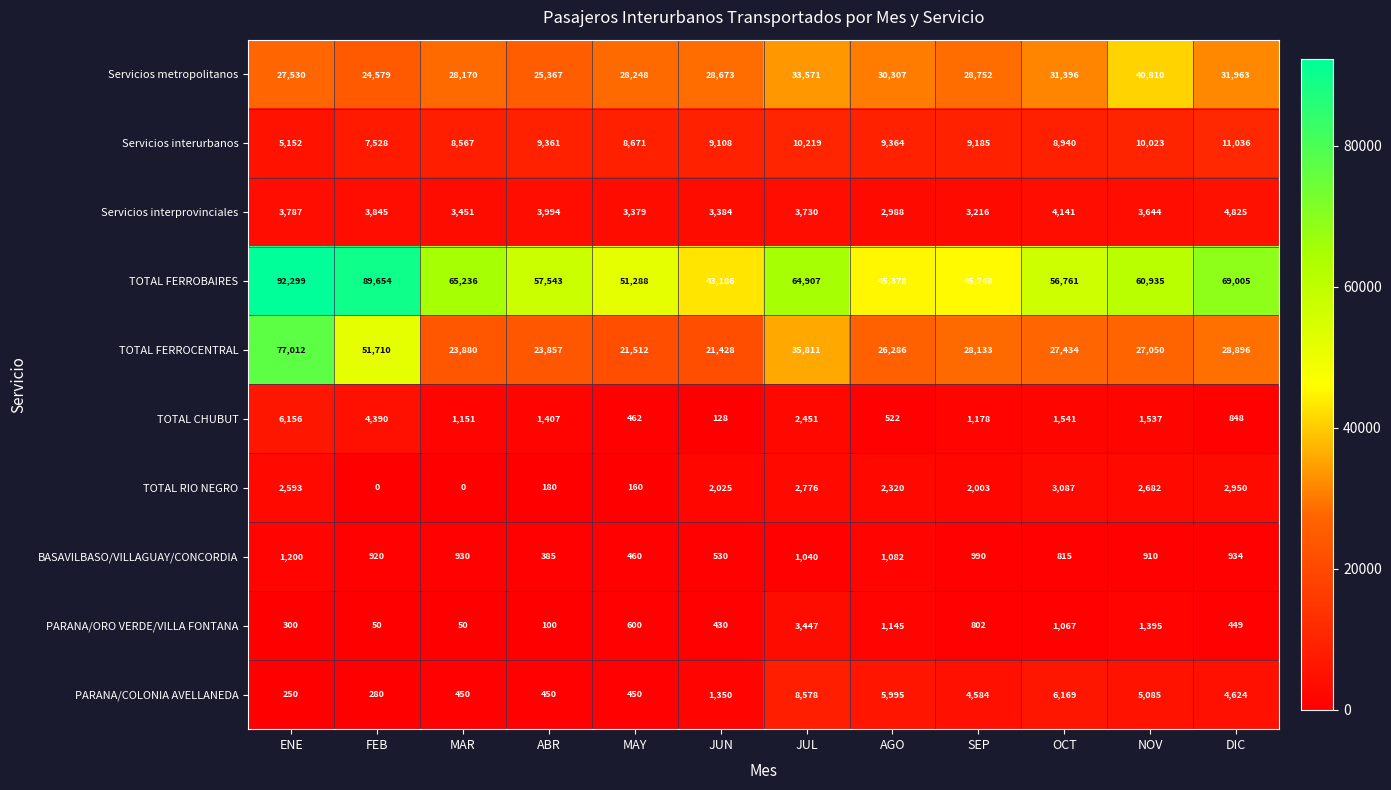

The TOTAL CHUBUT series shows 1151 at MAR. True or false?

True